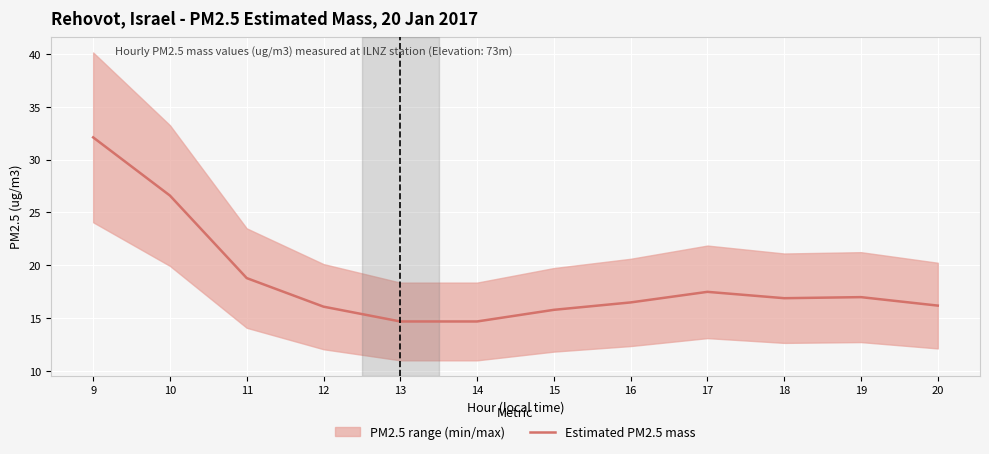

How many values are below 16?

3